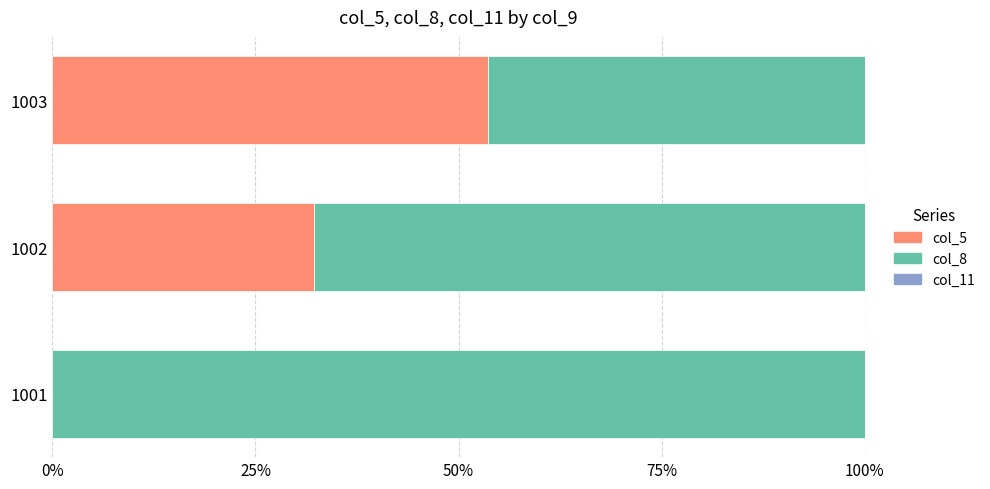

What is the total value across all series at 1003?

100.0